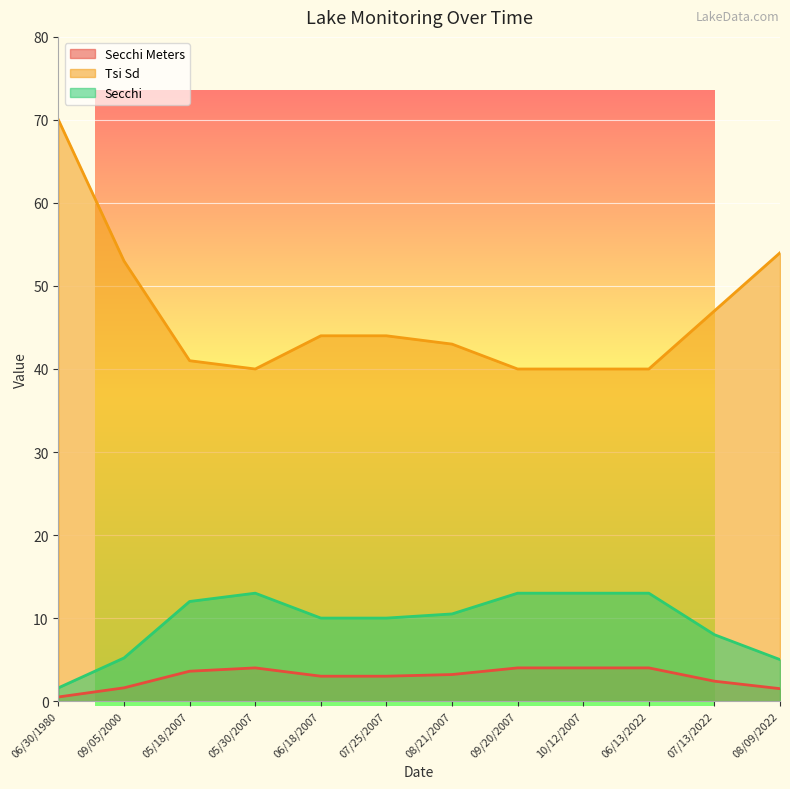

What is the label of the 8th point from the left?

09/20/2007